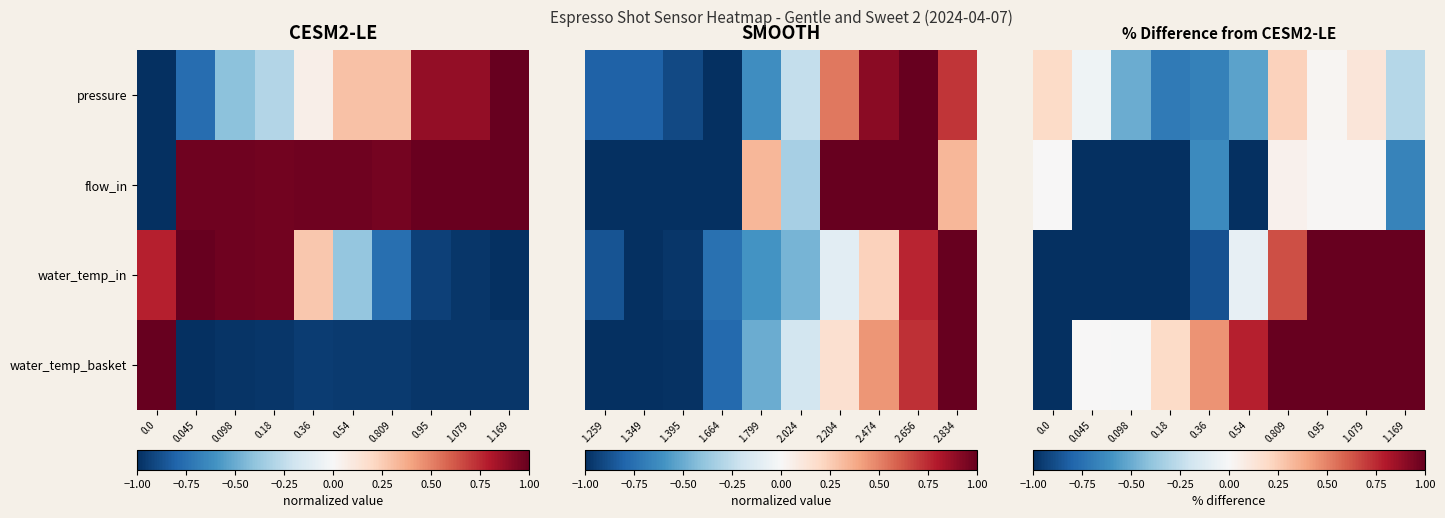

How many data points in pressure are above 0?

4